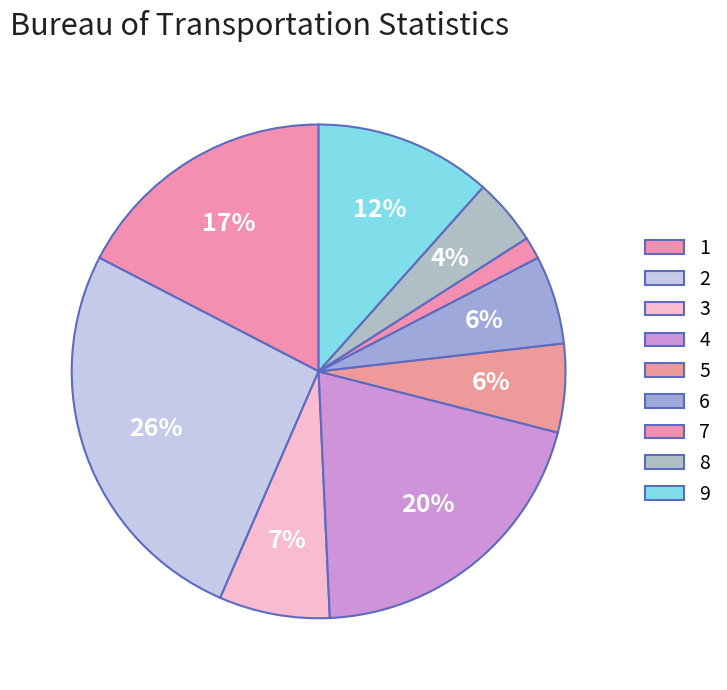

Is there a majority slice in this chart?

No